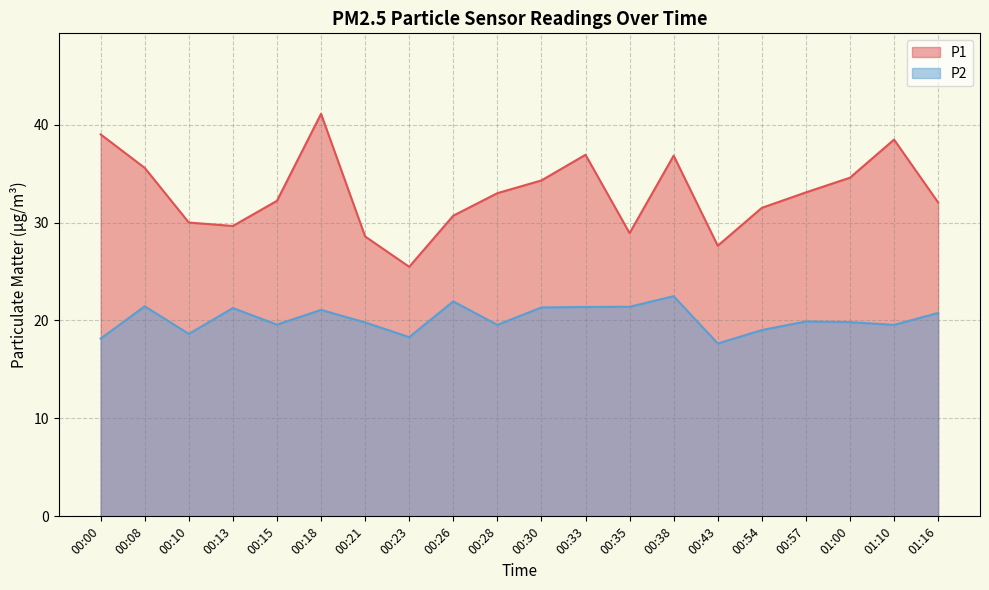

What position from the right is 00:15?

16